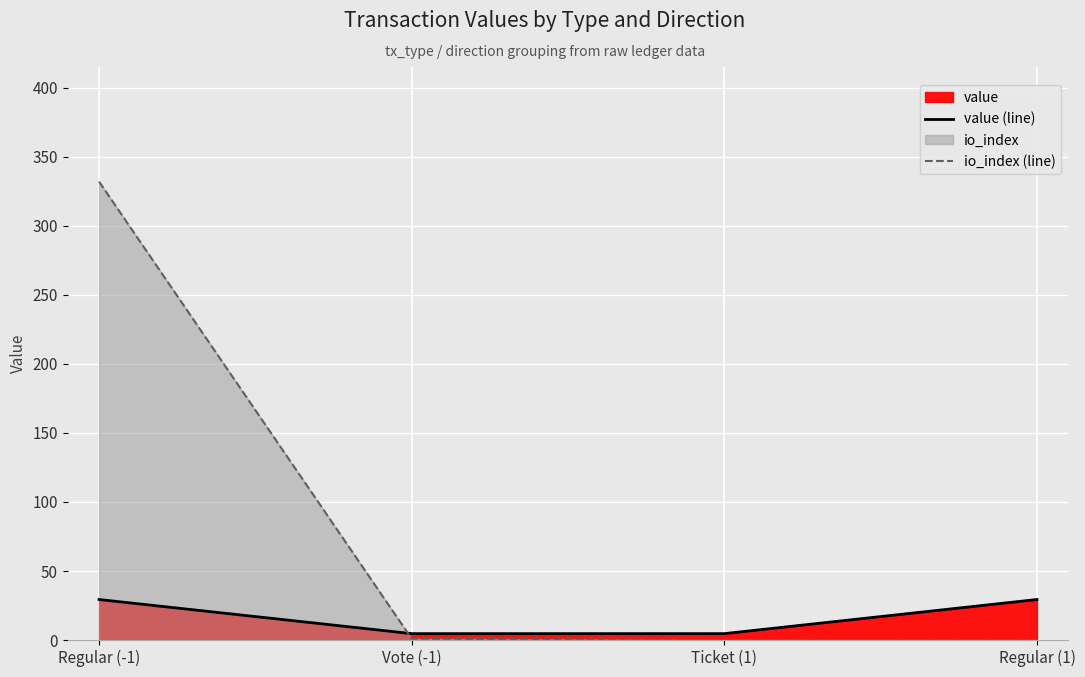

Rank the categories by value (line) value from lowest to highest.

Vote (-1), Ticket (1), Regular (-1), Regular (1)